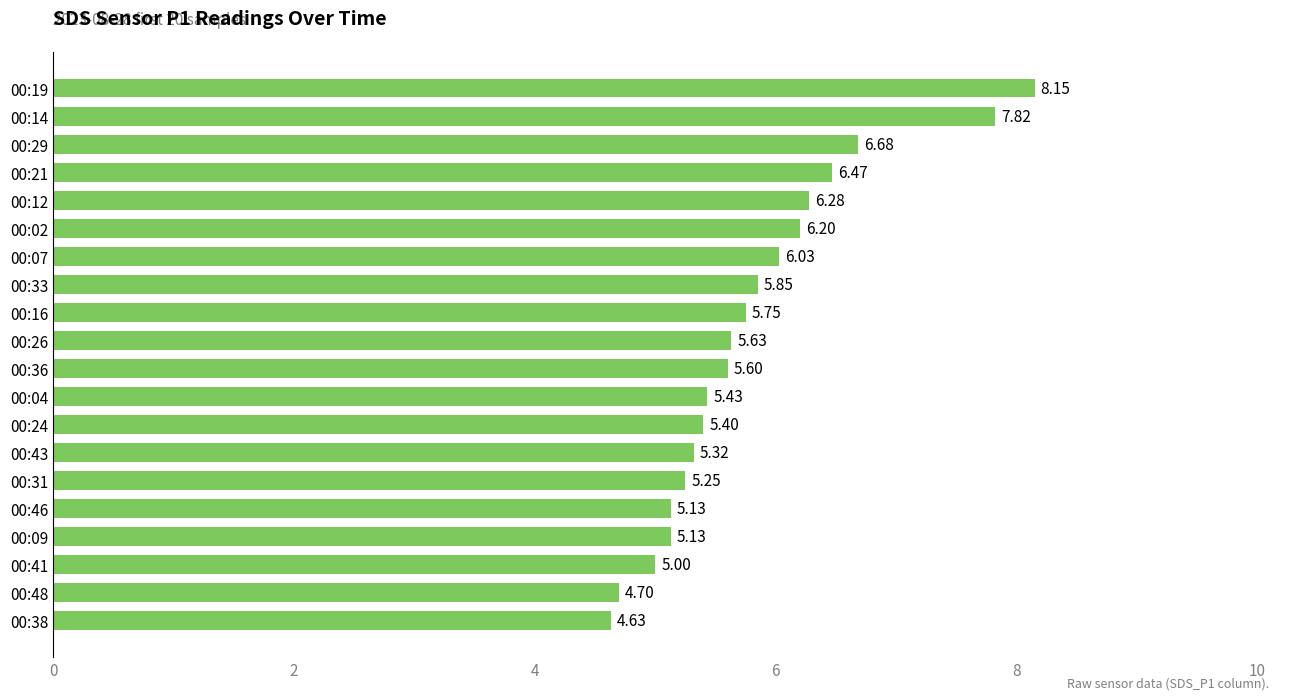

Are the bars grouped side by side (vs. stacked)?

No